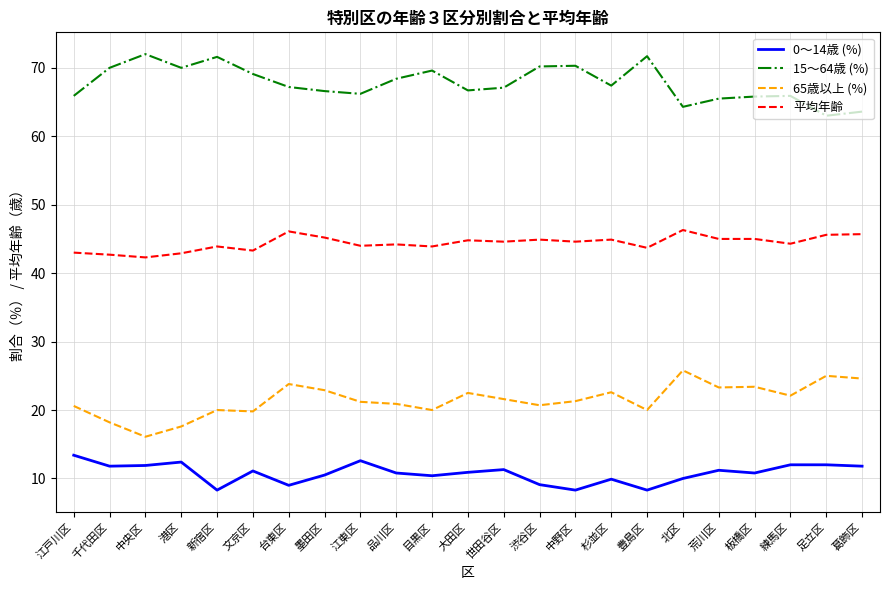

Is it true that 65歳以上 (%) equals 33.5 at 台東区?

False